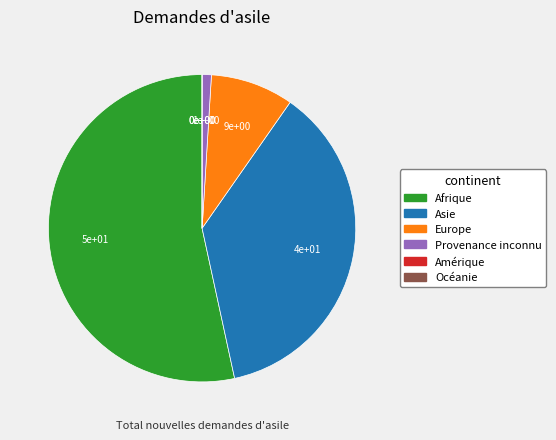

Is Asie the majority of the pie?

No